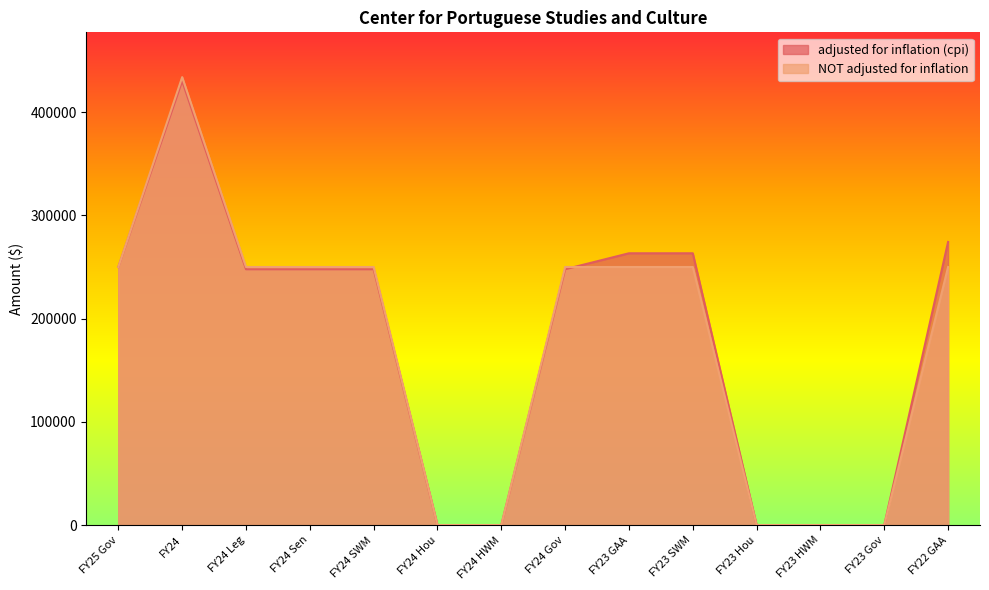

How many values in adjusted for inflation (cpi) are above zero?

9